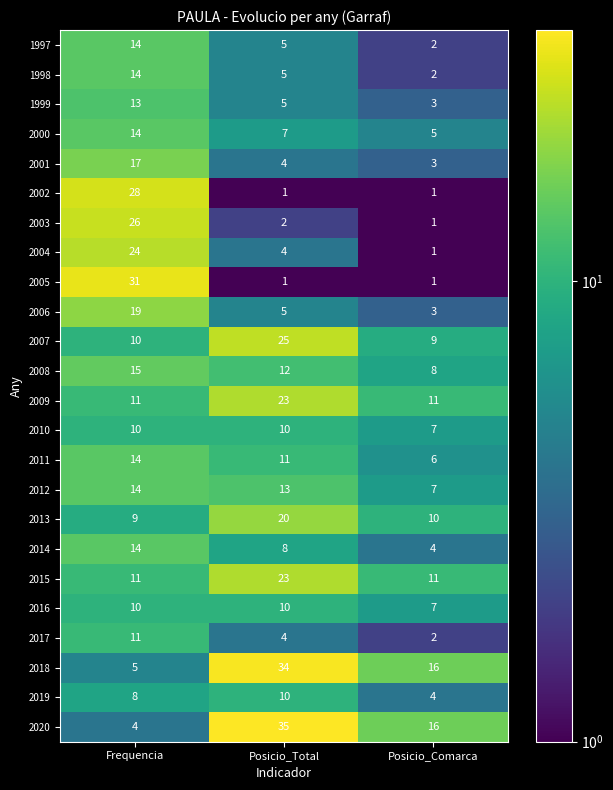

Where is 2006 nearest to the value 11?

Posicio_Total